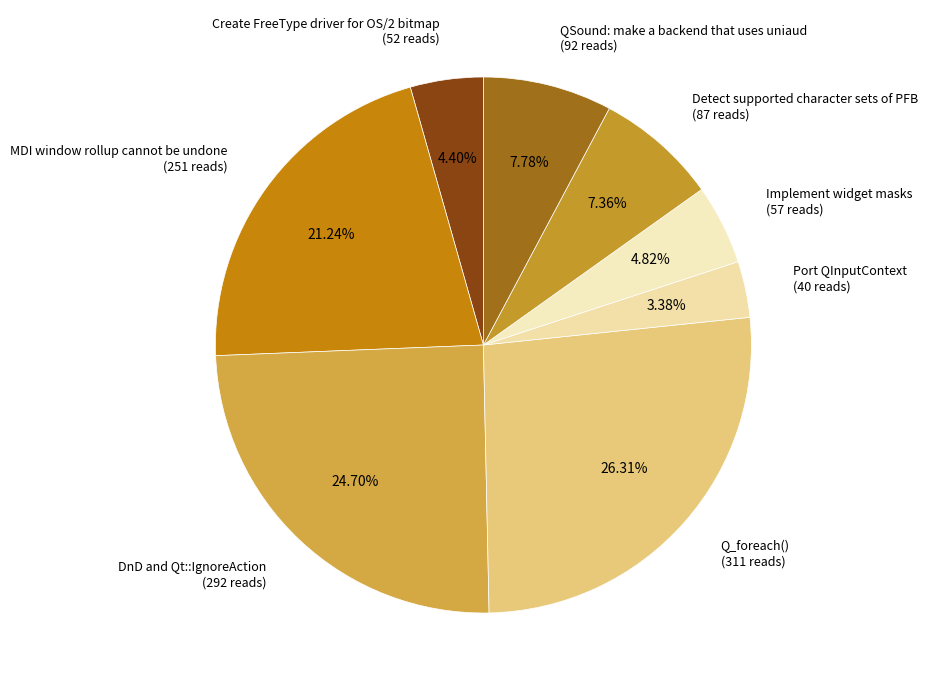

What percentage is the Create FreeType driver for OS/2 bitmap slice, to the nearest percent?

4%